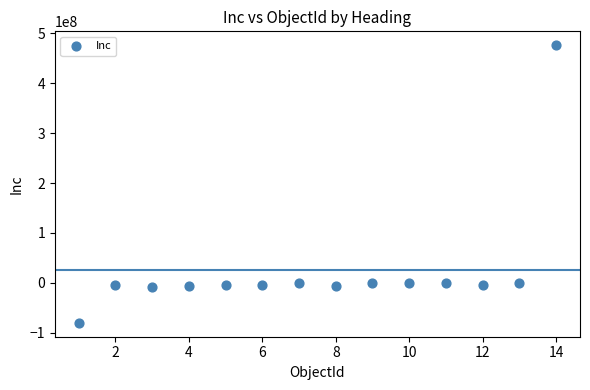

What is the range of Y values (max minus min)?

556988700